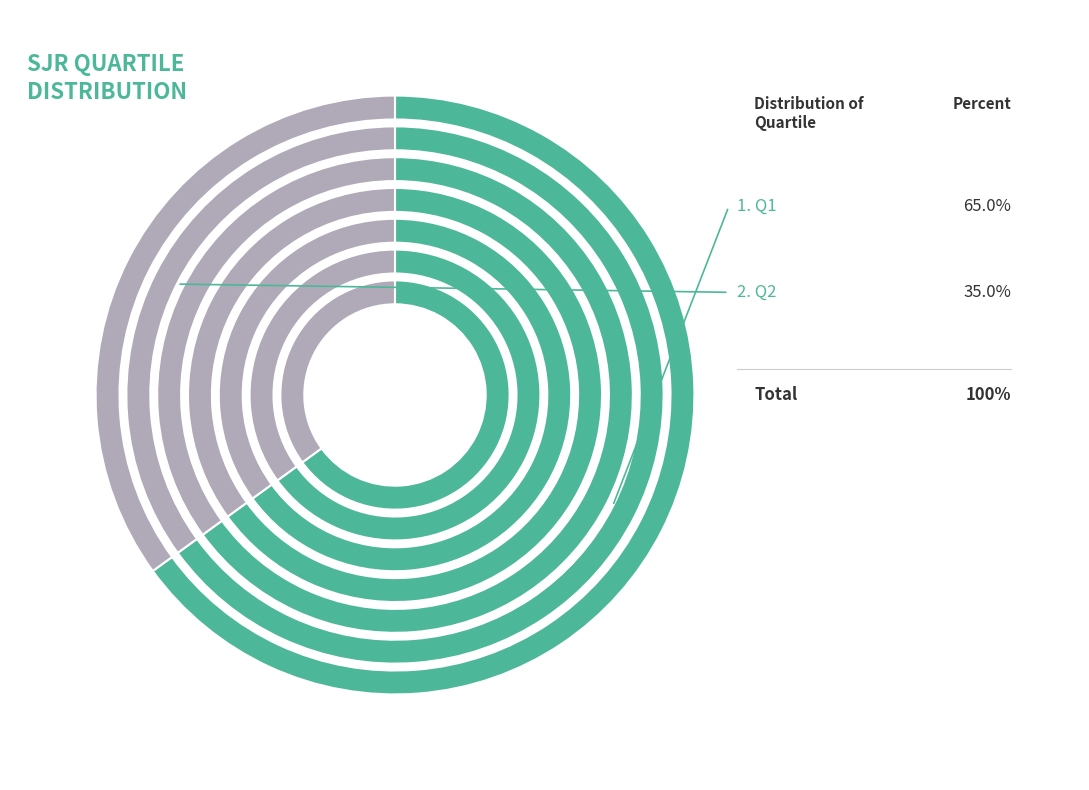

Which category has the biggest portion of the pie?

Q1